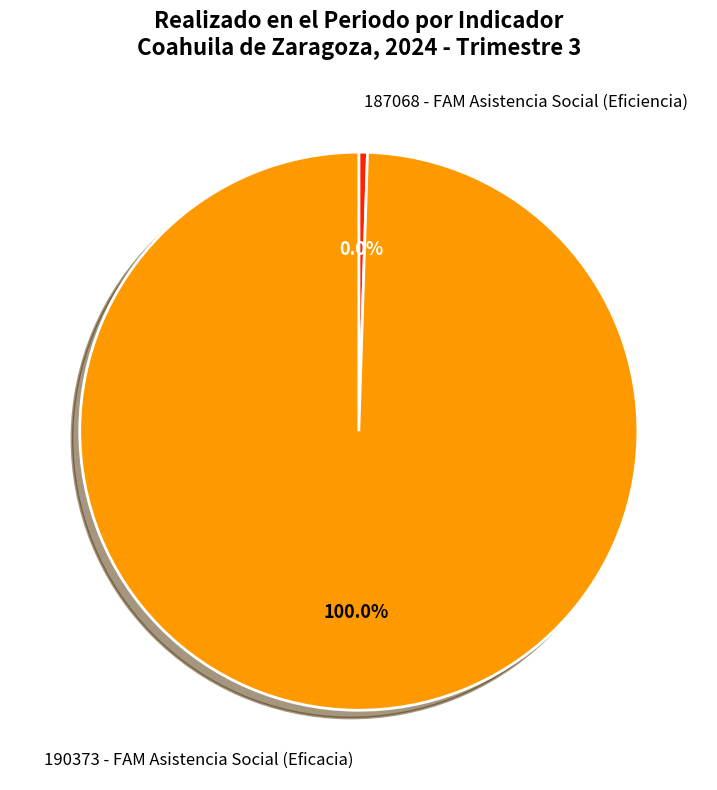

The 187068 - FAM Asistencia Social (Eficiencia) slice represents 0% of the pie. True or false?

True